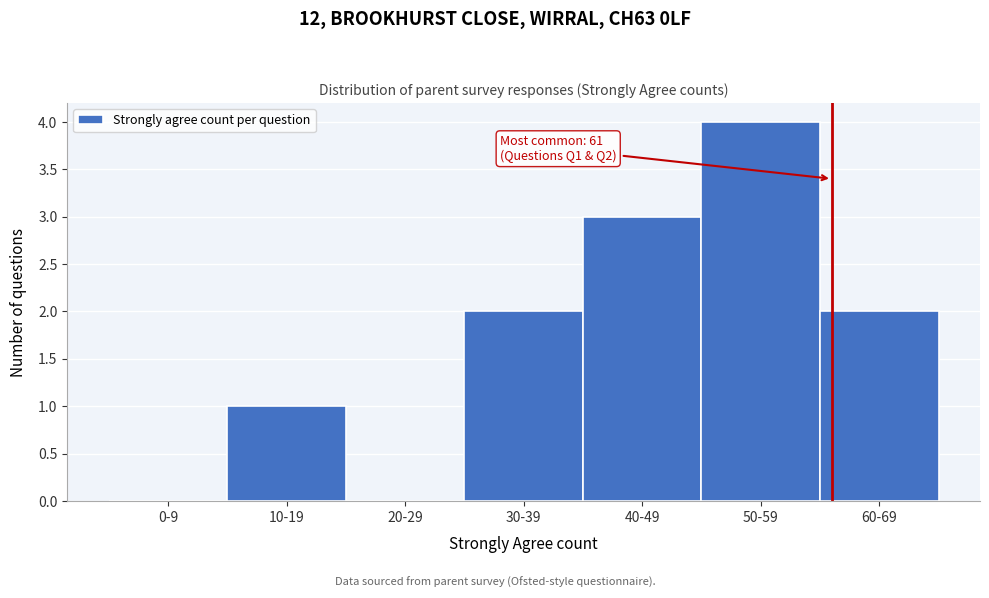

Reading right to left, what are all the values shown in this chart?

60-69=2	50-59=4	40-49=3	30-39=2	20-29=0	10-19=1	0-9=0